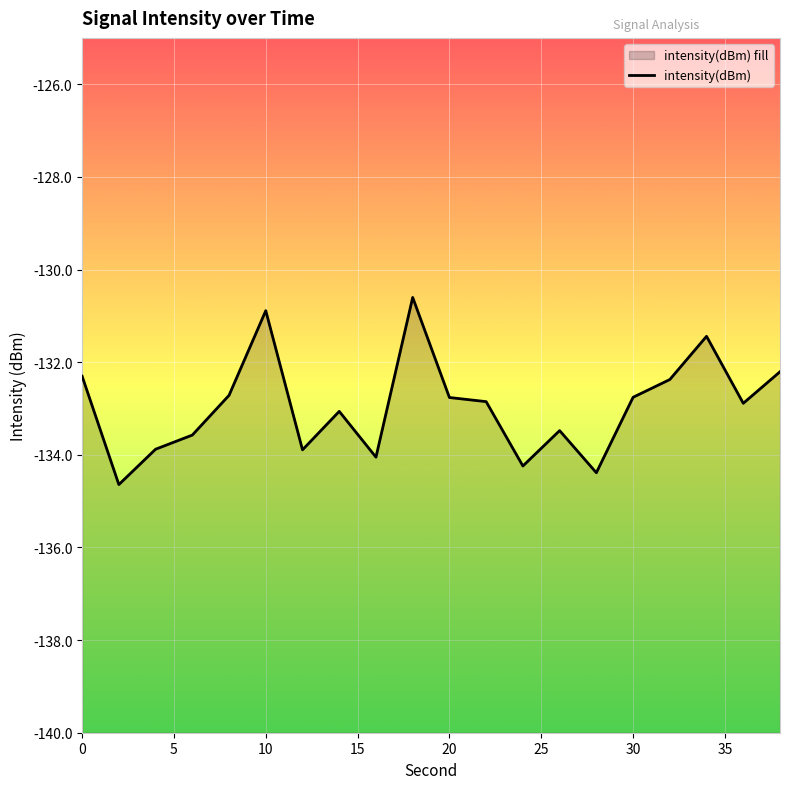

Reading left to right, transcribe all the data shown in this chart.

-132.3	-134.6	-133.9	-133.6	-132.7	-130.9	-133.9	-133.1	-134.1	-130.6	-132.8	-132.9	-134.2	-133.5	-134.4	-132.8	-132.4	-131.4	-132.9	-132.2